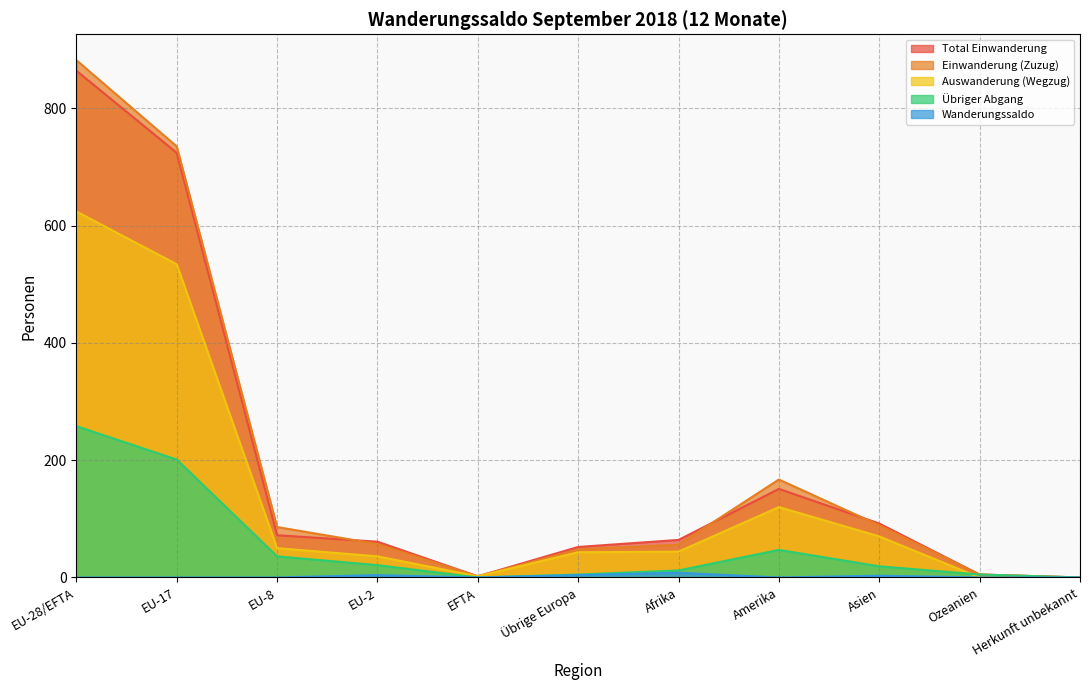

What is the sum of the Einwanderung (Zuzug) values at Übrige Europa and EU-2?

105